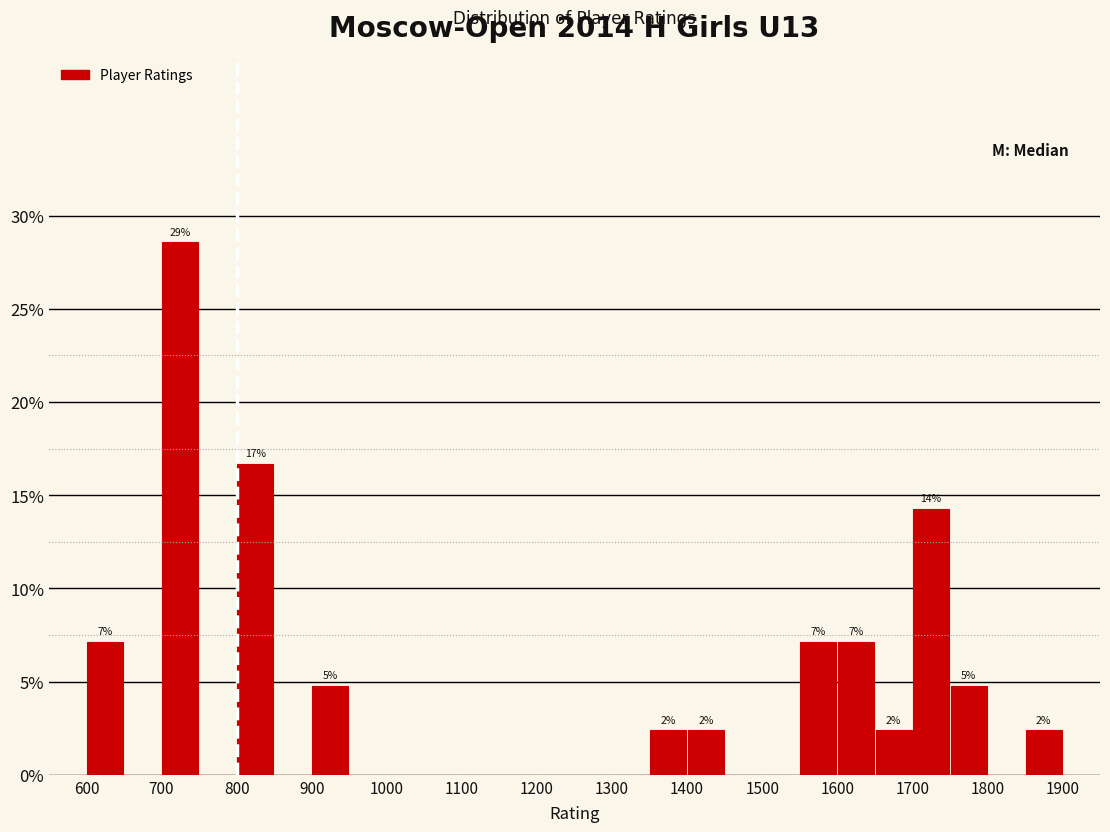

Which range on the x-axis has the tallest bar?

700 to 750